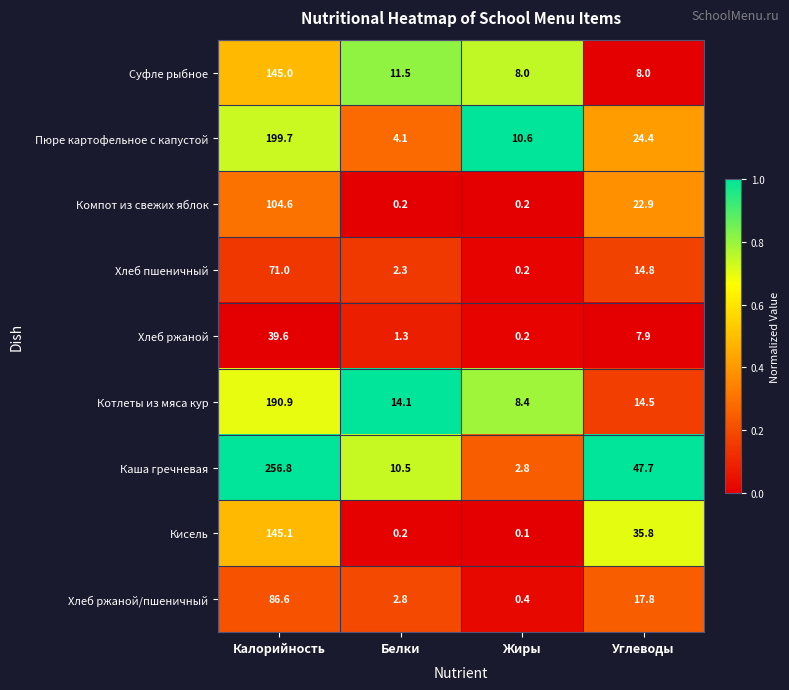

Which series has the largest range (max minus min)?

Каша гречневая